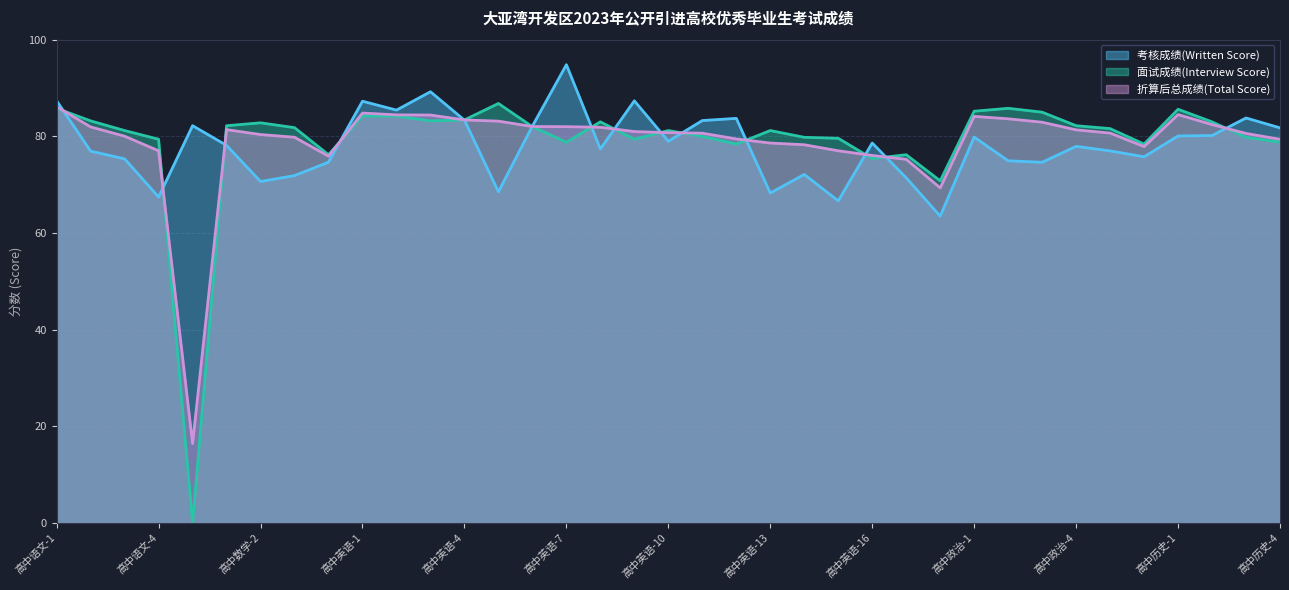

True or false: 折算后总成绩(Total Score) has a value of 81.3 at 高中政治-4.

True